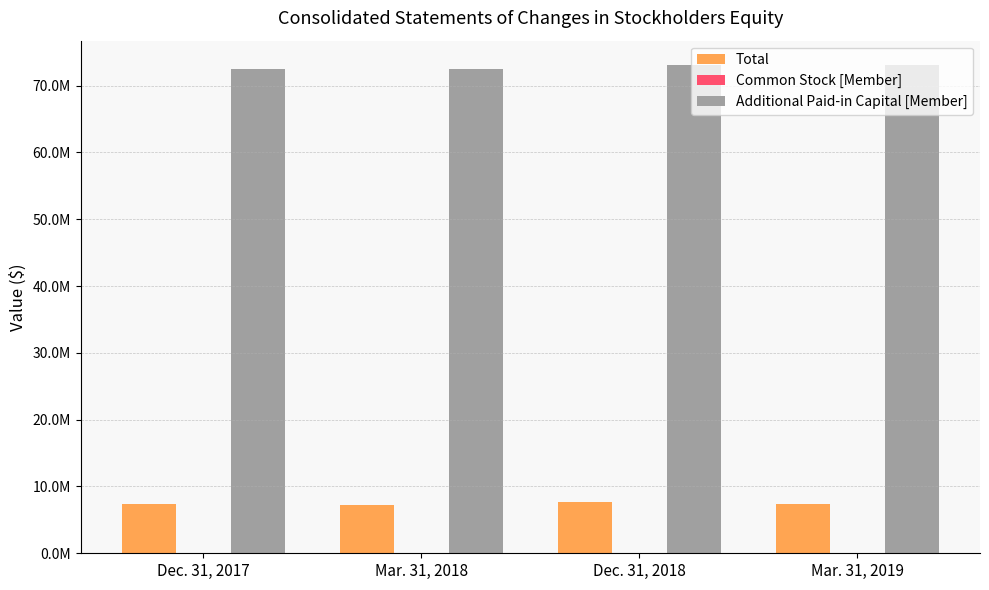

Reading left to right, list all the values displayed in this chart.

Total: 7323758	7230346	7677293	7394292
Common Stock [Member]: 59260	59510	62425	62425
Additional Paid-in Capital [Member]: 72482303	72468552	73084009	73040628